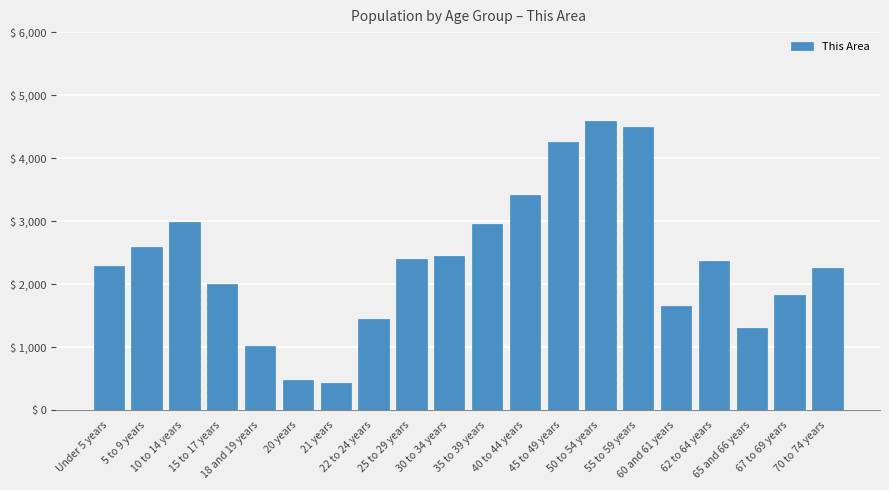

The chart shows a value of 1878 at 45 to 49 years. True or false?

False